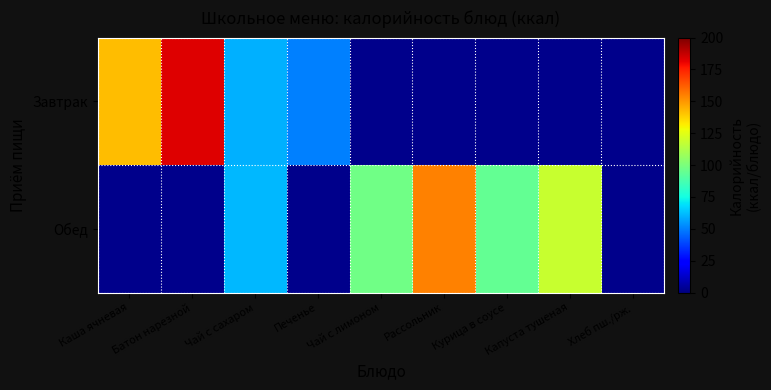

True or false: Завтрак has a value of 23.8 at Чай с сахаром.

False